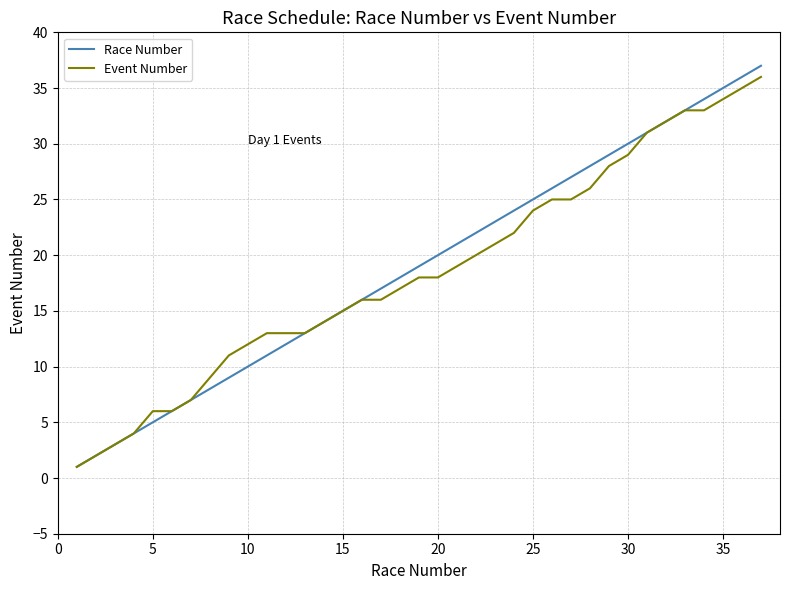

Which series has the largest range (max minus min)?

Race Number